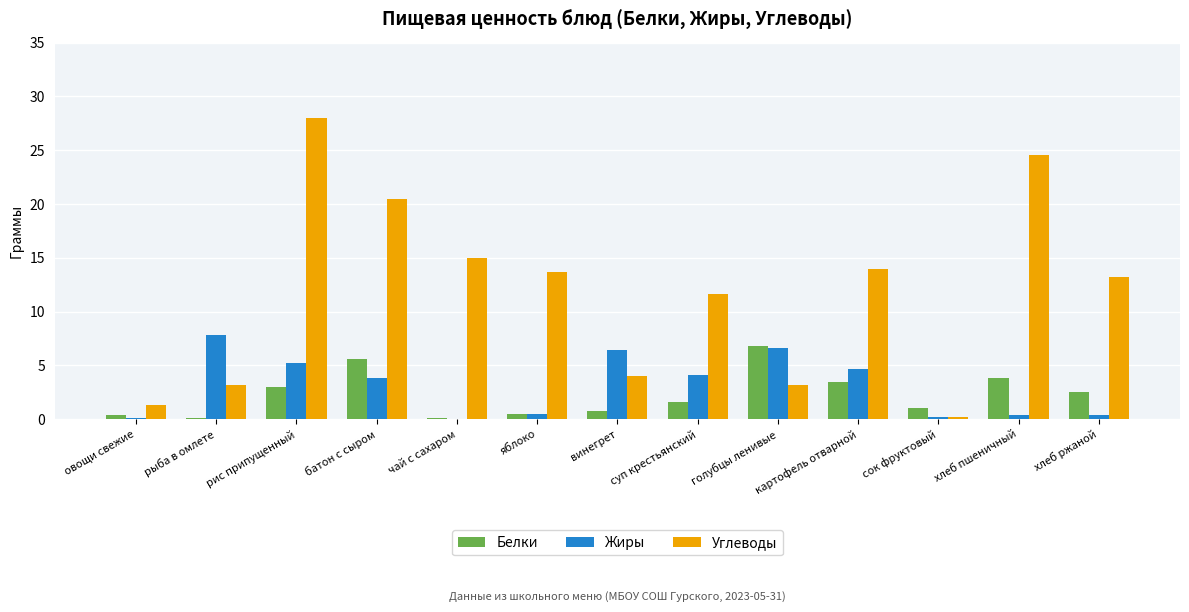

How many groups of bars are there?

13